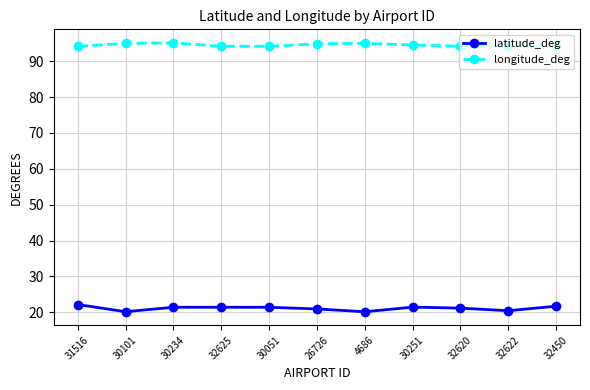

List the series in order of their overall mean, highest first.

longitude_deg, latitude_deg